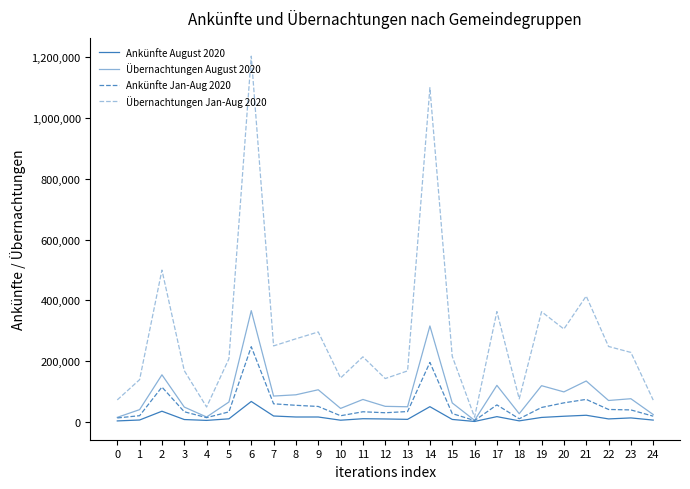

Which category has the highest value across all series?

6